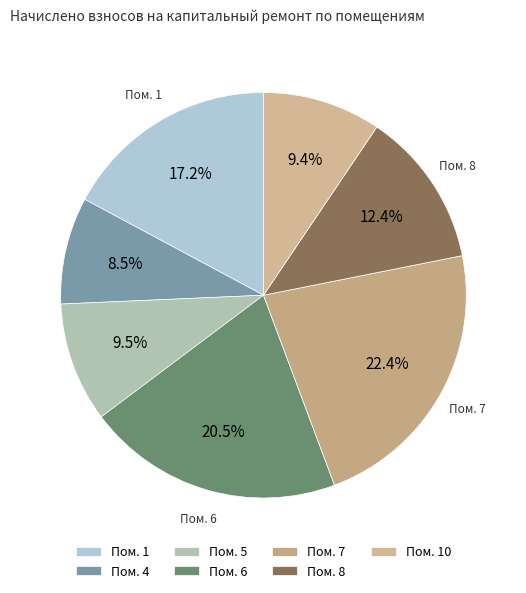

Which category has the smallest portion of the pie?

Пом. 4